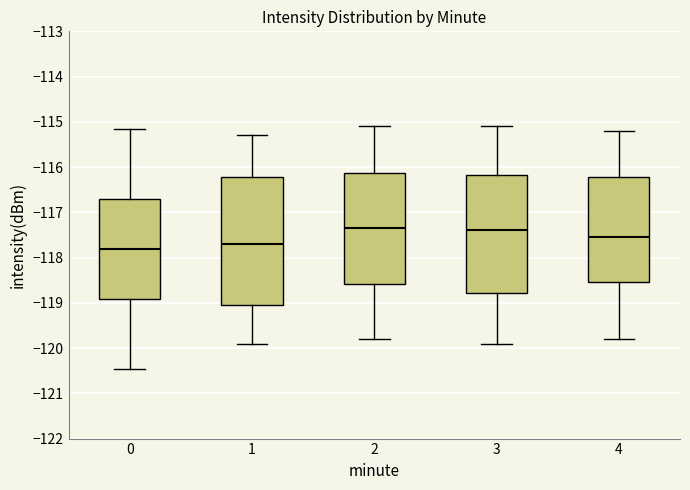

Reading left to right, transcribe this box plot: for each box, give where its median line is, the range the box spans, and where its two whiskers end, as read against the y-axis. The values are not printed on the chart, so give them approximately, as read against the axis.

0: median -117.8, box -118.9 to -116.7, whiskers -120.5 to -115.2
1: median -117.7, box -119.0 to -116.2, whiskers -119.9 to -115.3
2: median -117.3, box -118.6 to -116.1, whiskers -119.8 to -115.1
3: median -117.4, box -118.8 to -116.2, whiskers -119.9 to -115.1
4: median -117.5, box -118.5 to -116.2, whiskers -119.8 to -115.2